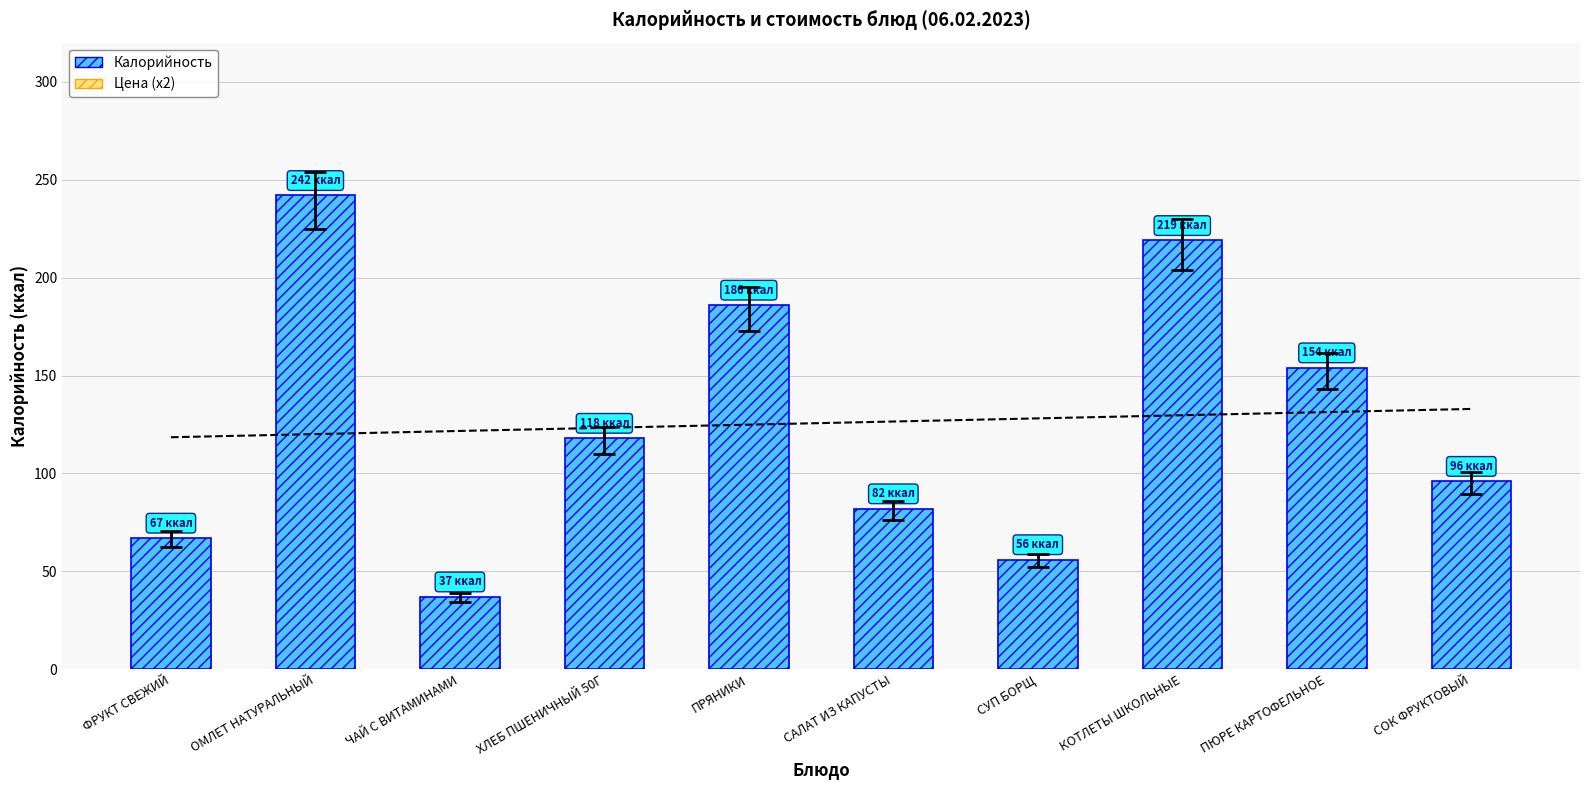

Which has a higher value, ФРУКТ СВЕЖИЙ or САЛАТ ИЗ КАПУСТЫ?

САЛАТ ИЗ КАПУСТЫ